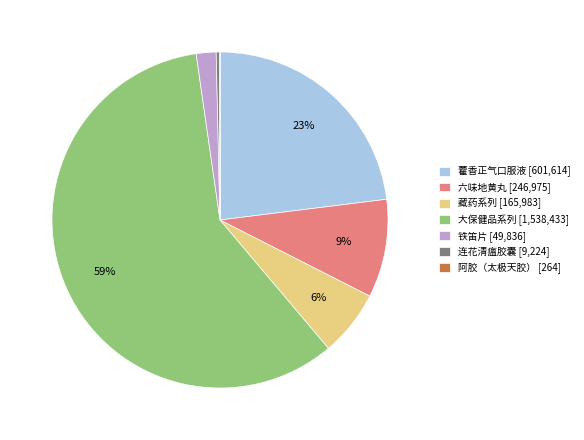

The 大保健品系列 [1,538,433] slice represents 71% of the pie. True or false?

False